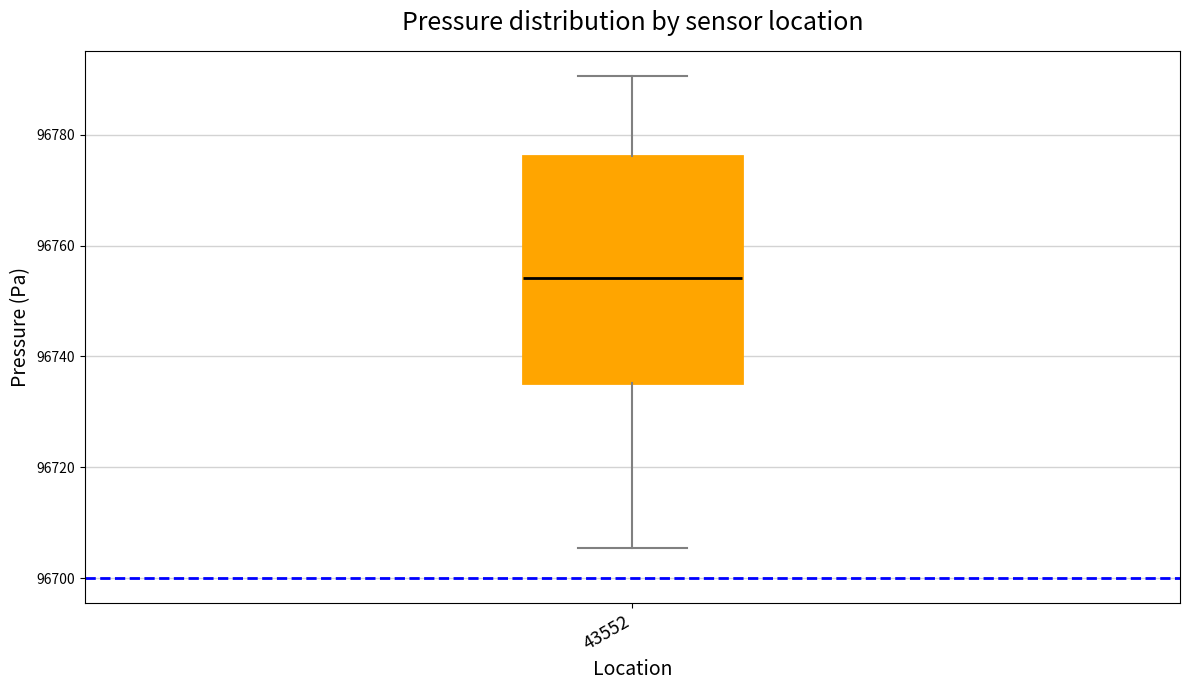

Where is the upper edge of the box at x = 43552 on the y-axis? The values are not printed on the chart, so give them approximately, as read against the axis.

96776